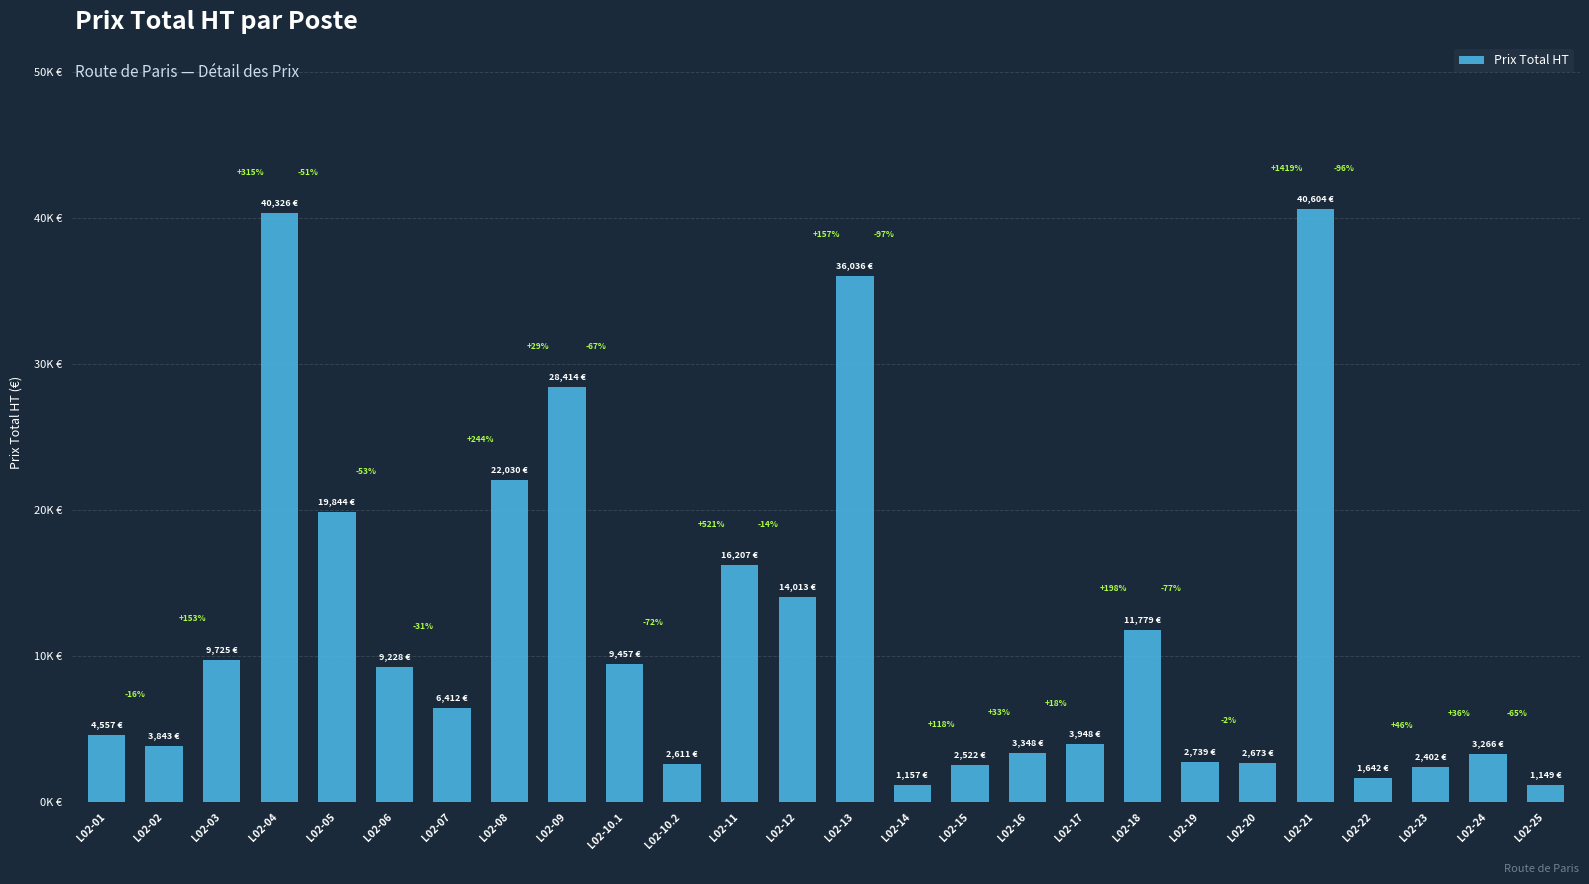

List the labels in order of value, largest first.

L02-21, L02-04, L02-13, L02-09, L02-08, L02-05, L02-11, L02-12, L02-18, L02-03, L02-10.1, L02-06, L02-07, L02-01, L02-17, L02-02, L02-16, L02-24, L02-19, L02-20, L02-10.2, L02-15, L02-23, L02-22, L02-14, L02-25